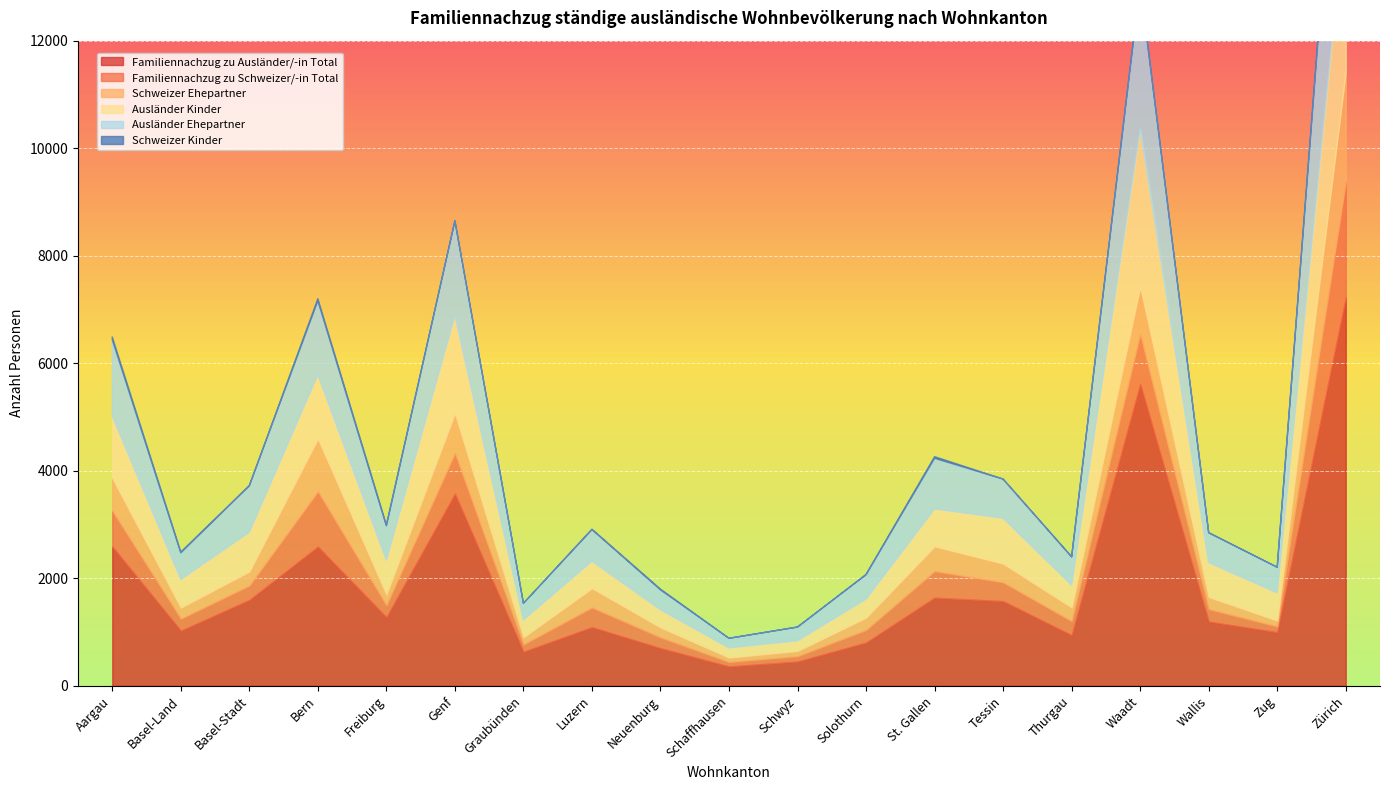

True or false: Ausländer Ehepartner has a value of 1215 at Zürich.

False